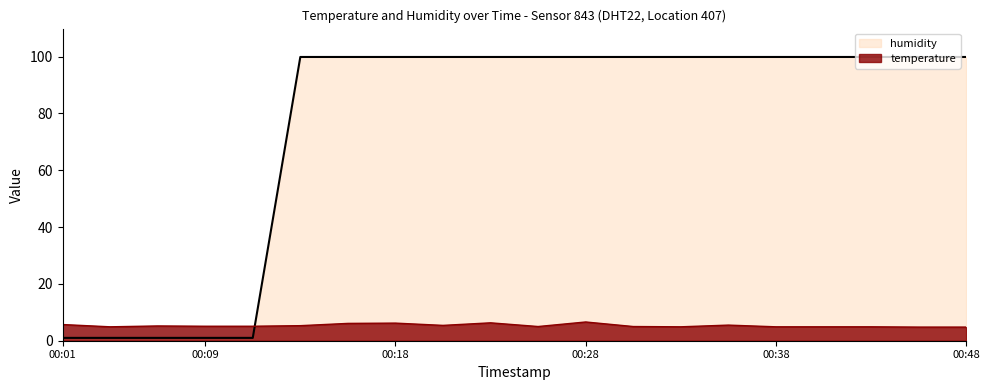

Is the value of temperature at 2022-12-07T00:41:13 greater than the value of humidity at 2022-12-07T00:16:32?

No